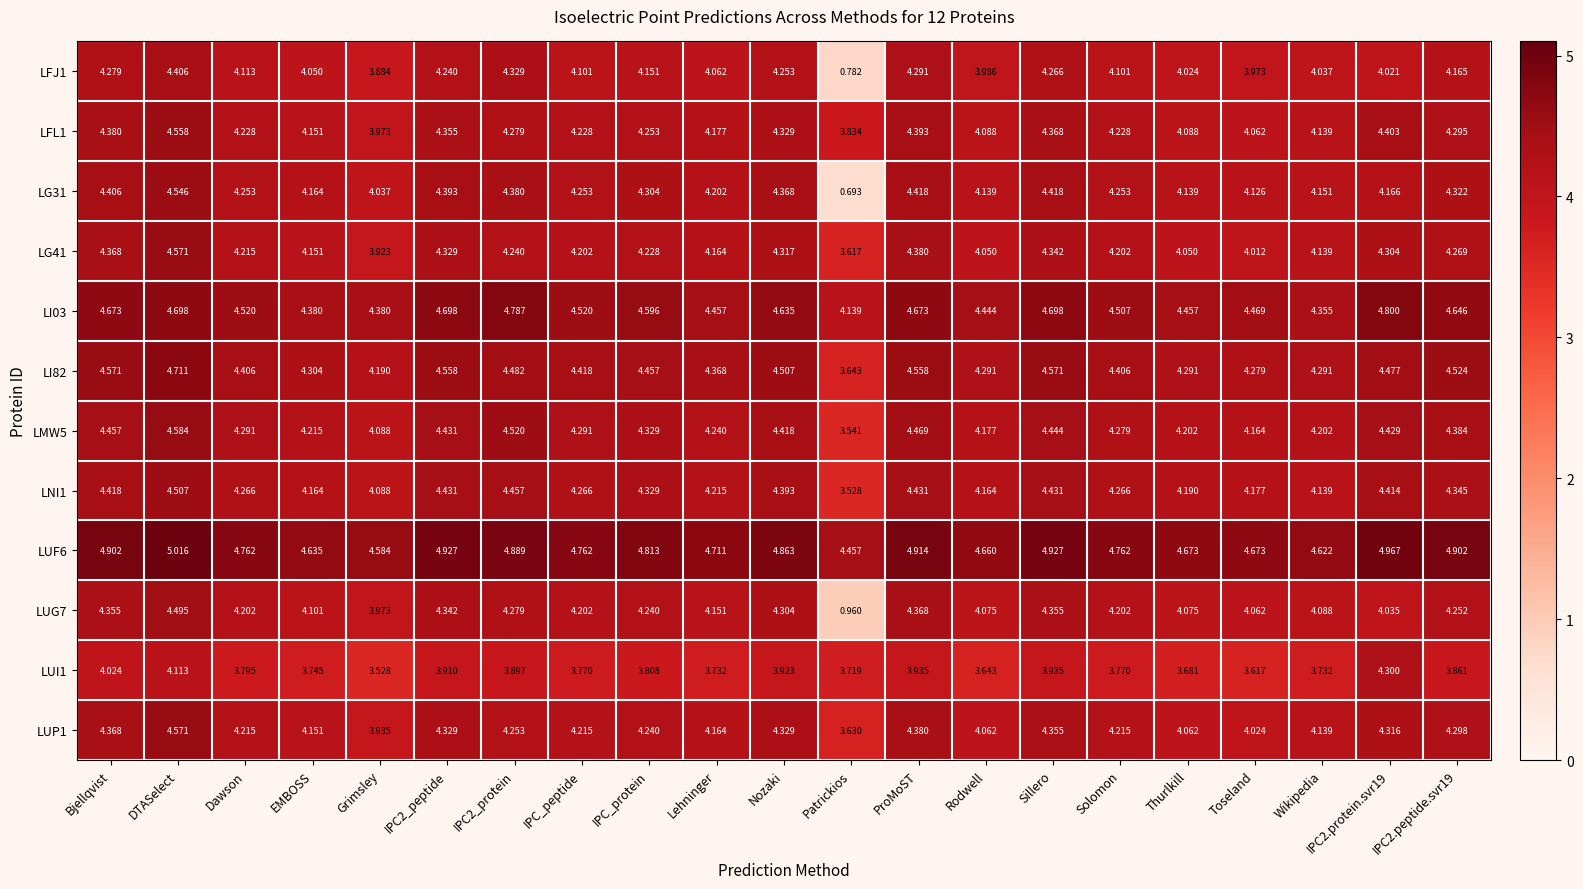

Which category has the highest value across all series?

DTASelect